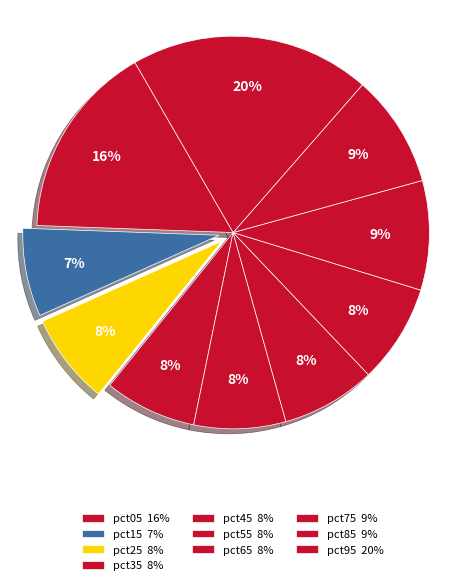

Rank the categories by value from highest to lowest.

pct95, pct05, pct85, pct75, pct65, pct55, pct35, pct45, pct25, pct15